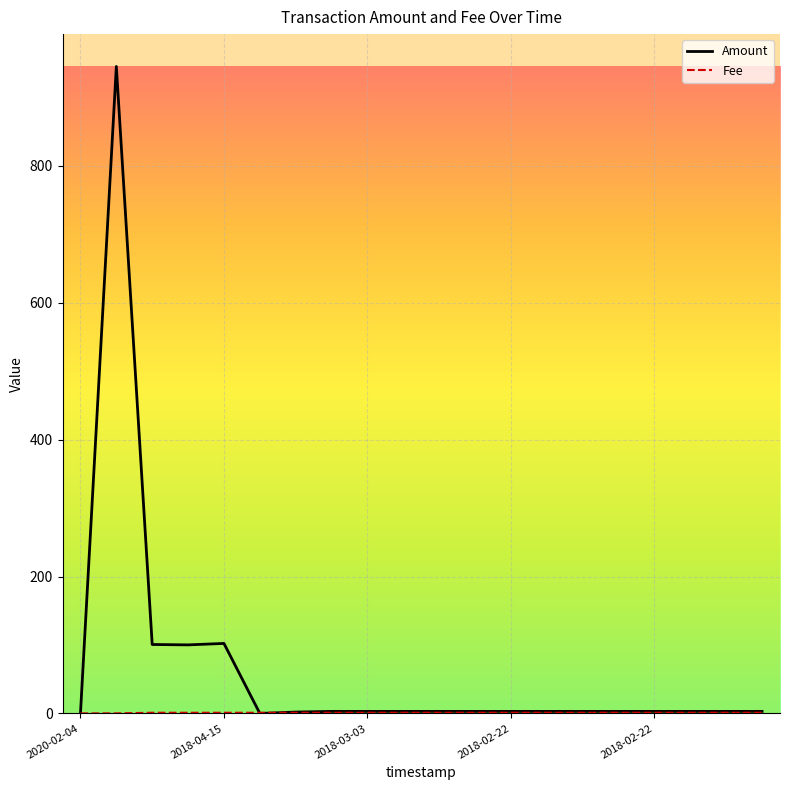

What is the average value of the Amount series?

64.5